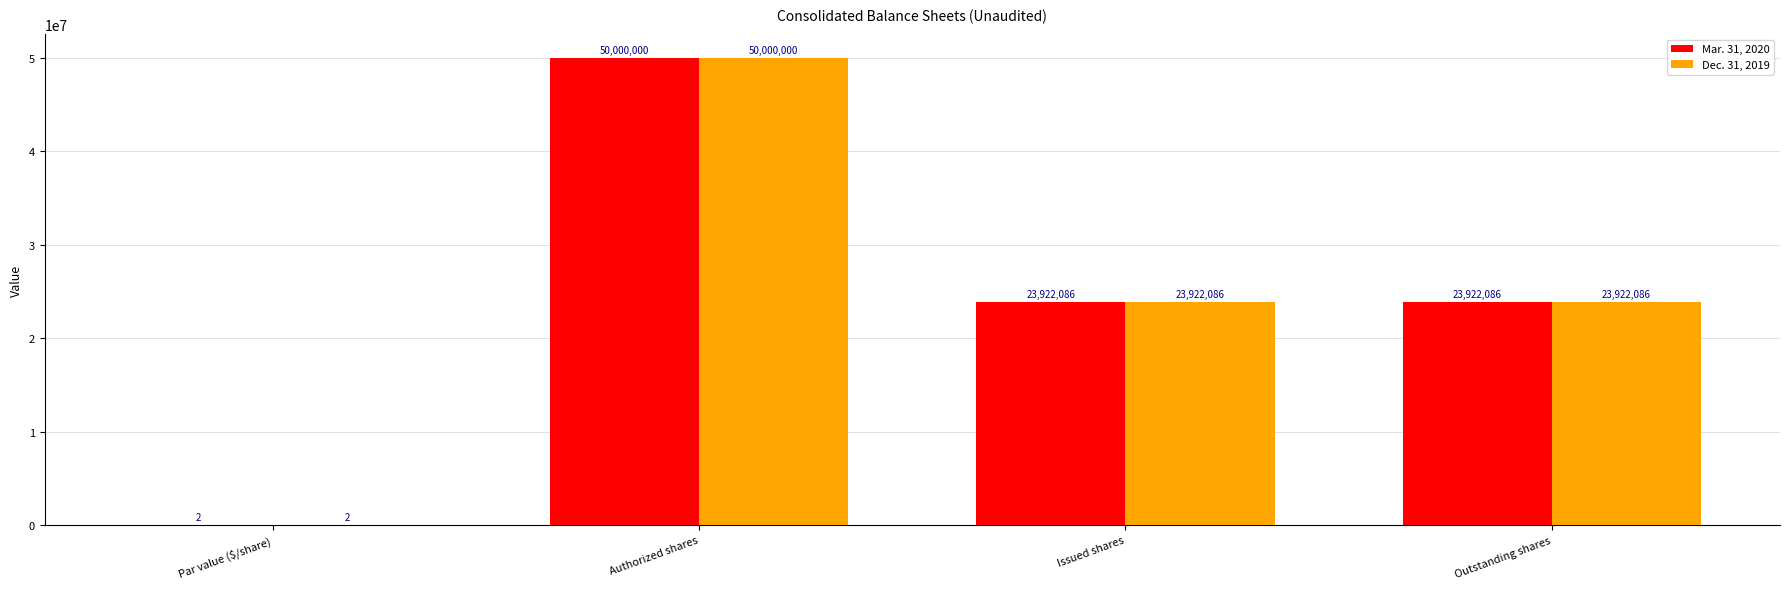

Reading left to right, extract all data points from this chart.

Mar. 31, 2020: 2	50000000	23922086	23922086
Dec. 31, 2019: 2	50000000	23922086	23922086